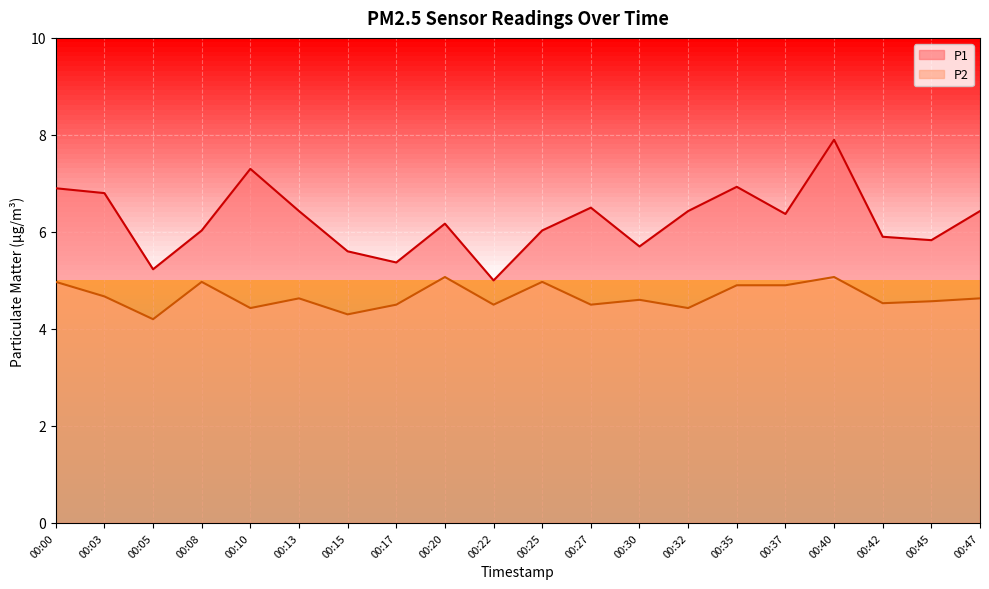

What is the maximum value for P1?

7.9